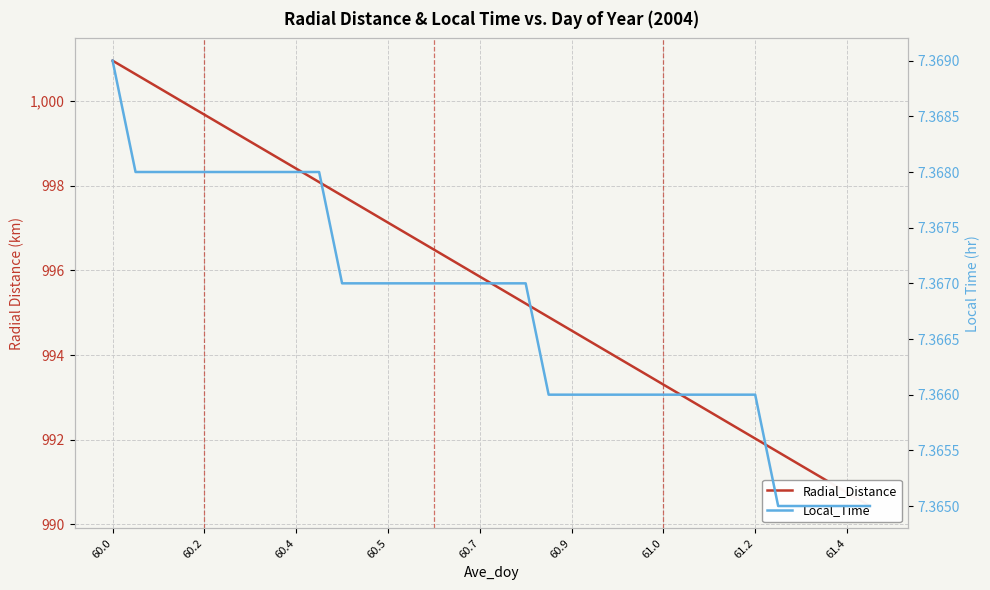

Count the number of data series in this chart.

2